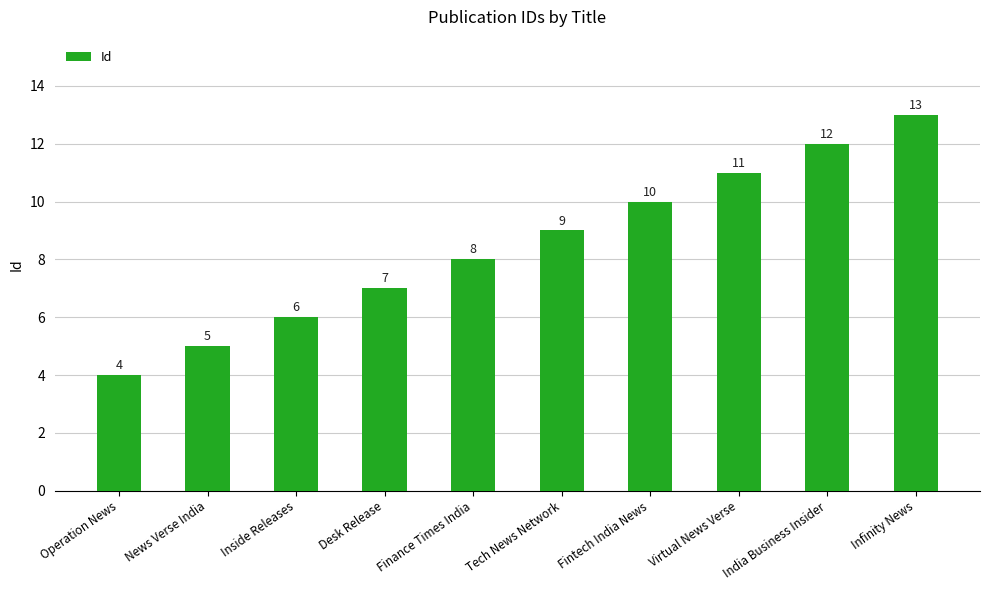

What is the difference between the maximum and minimum values?

9